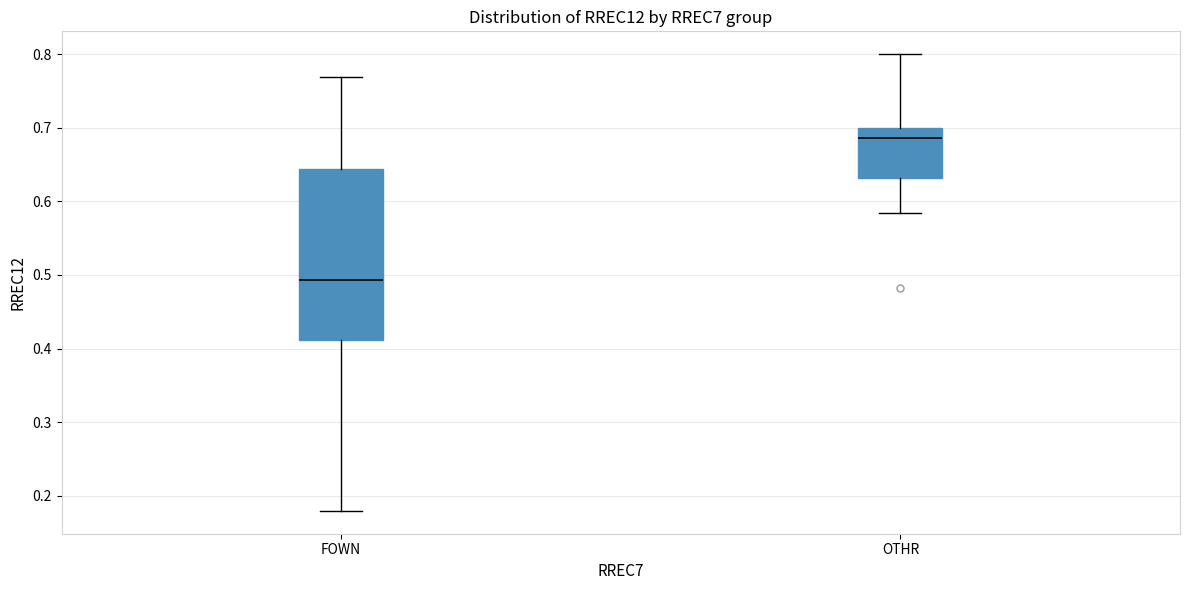

Where does the lower whisker of the box for FOWN end on the y-axis? The values are not printed on the chart, so give them approximately, as read against the axis.

0.18